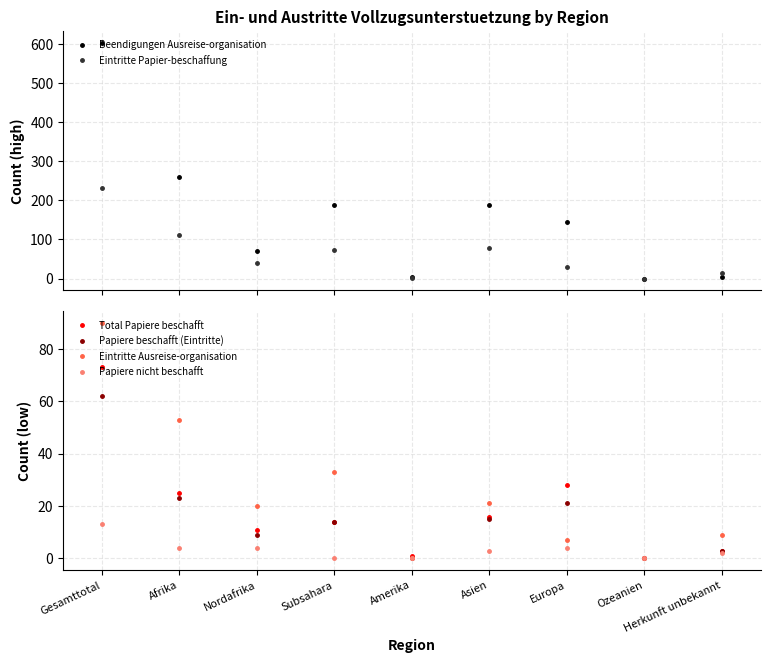

Reading right to left, what are all the values shown in this chart?

Beendigungen Ausreise-organisation: 5	0	144	189	5	189	71	260	603
Eintritte Papier-beschaffung: 14	0	29	77	1	72	40	112	233
Total Papiere beschafft: 3	0	28	16	1	14	11	25	73
Papiere beschafft (Eintritte): 3	0	21	15	0	14	9	23	62
Eintritte Ausreise-organisation: 9	0	7	21	0	33	20	53	90
Papiere nicht beschafft: 2	0	4	3	0	0	4	4	13